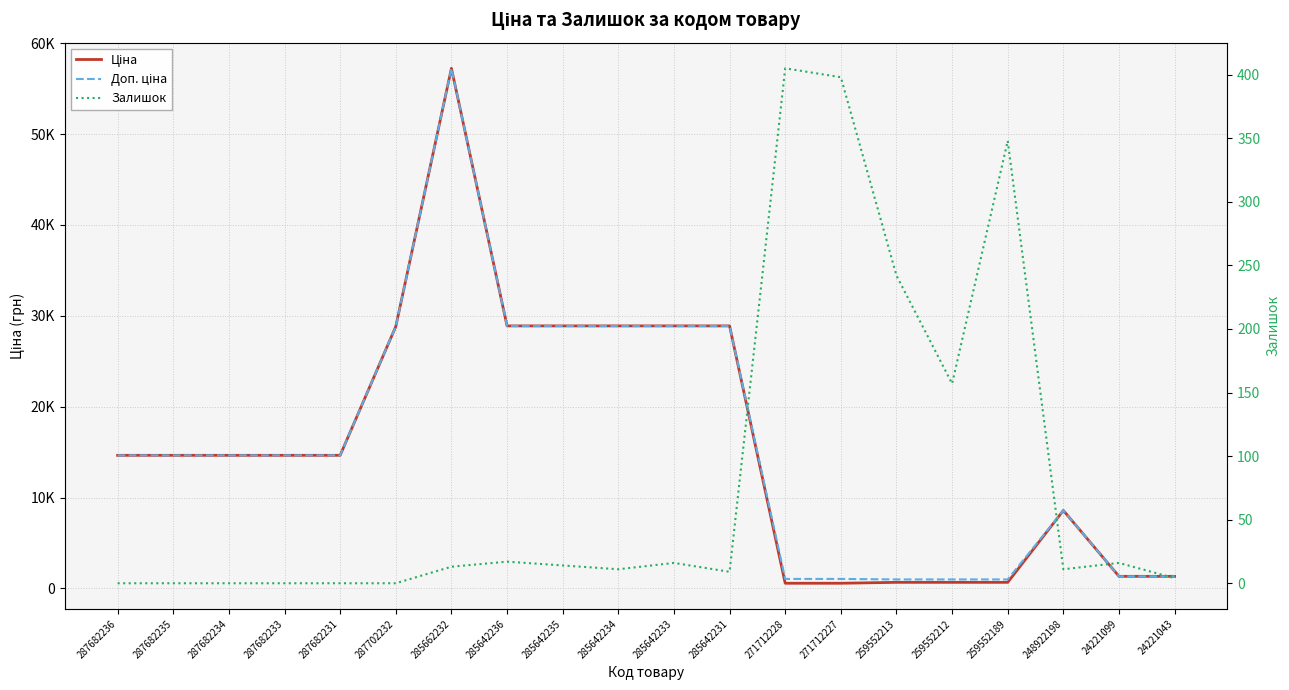

What are all the series names shown in the legend?

Ціна, Доп. ціна, Залишок